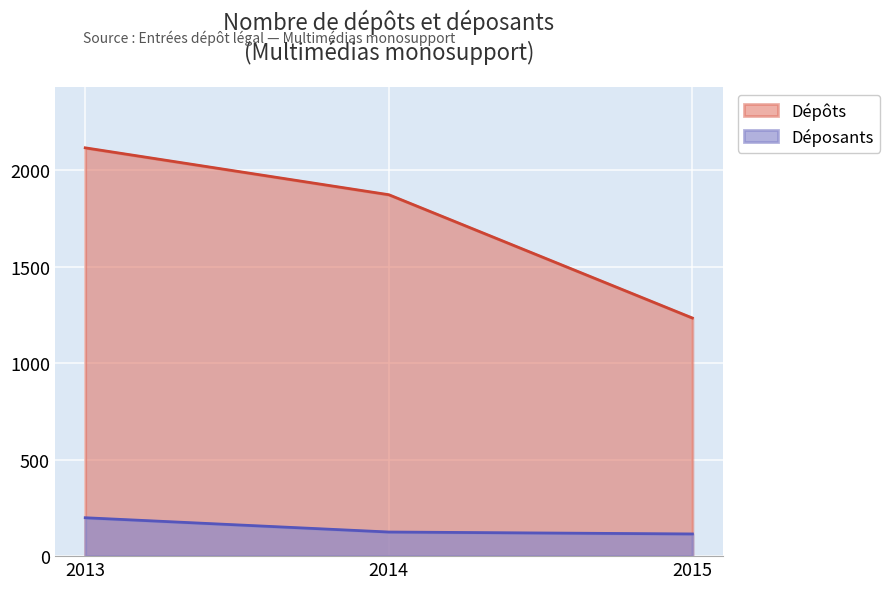

Count the Dépôts values in the range 1234 to 2116.

3